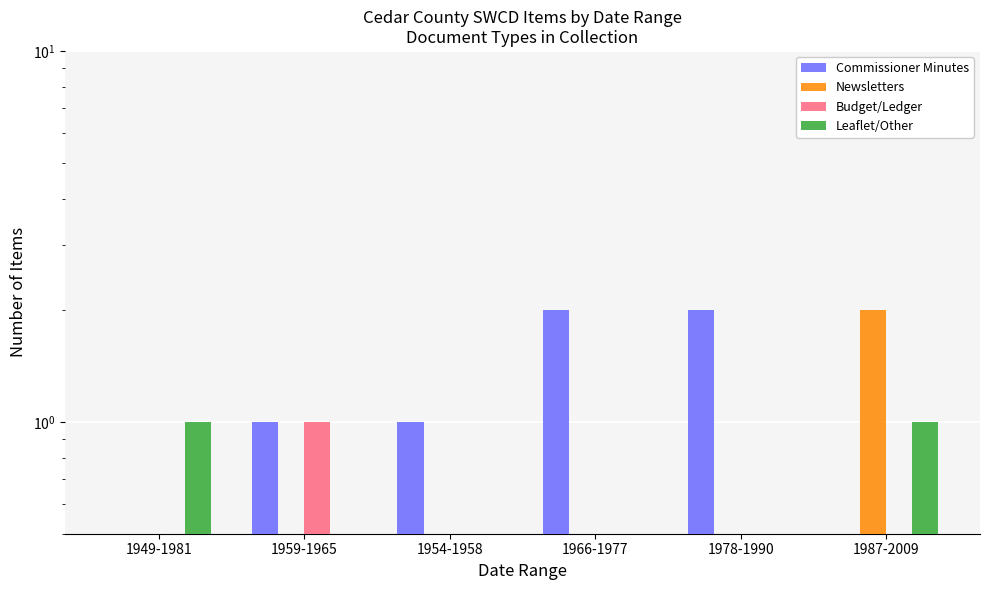

Reading left to right, transcribe all the data shown in this chart.

Commissioner Minutes: 0	1	1	2	2	0
Newsletters: 0	0	0	0	0	2
Budget/Ledger: 0	1	0	0	0	0
Leaflet/Other: 1	0	0	0	0	1